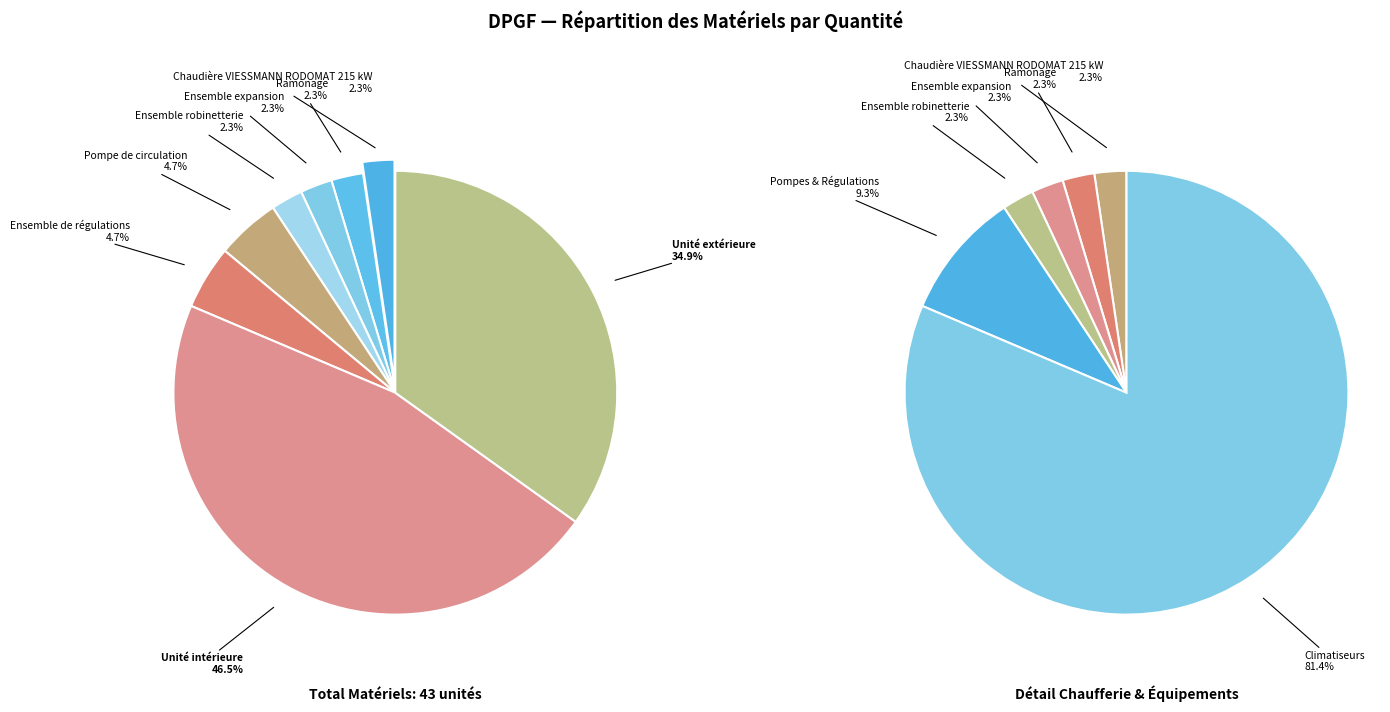

What percentage is the Chaudière VIESSMANN RODOMAT 215 kW slice, to the nearest percent?

2%